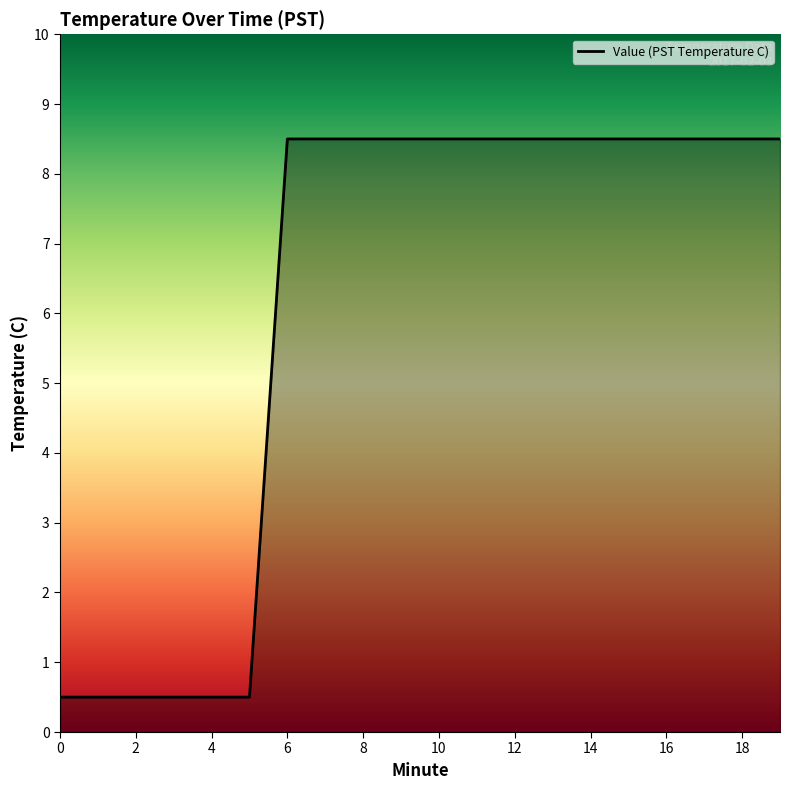

The value at 2 is 0.5. True or false?

True